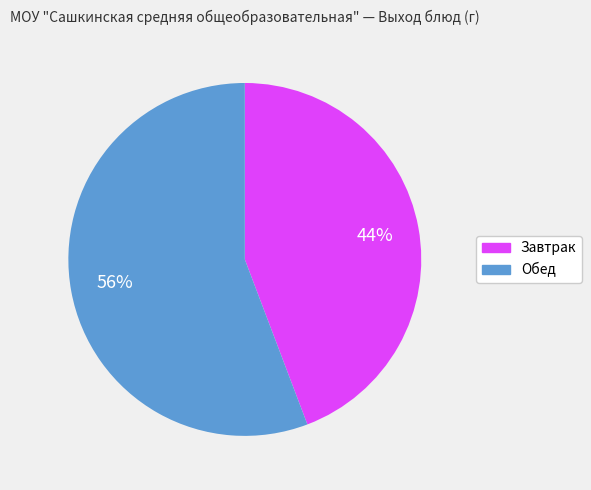

What is the ratio of the value at Завтрак to the value at Обед?

0.8